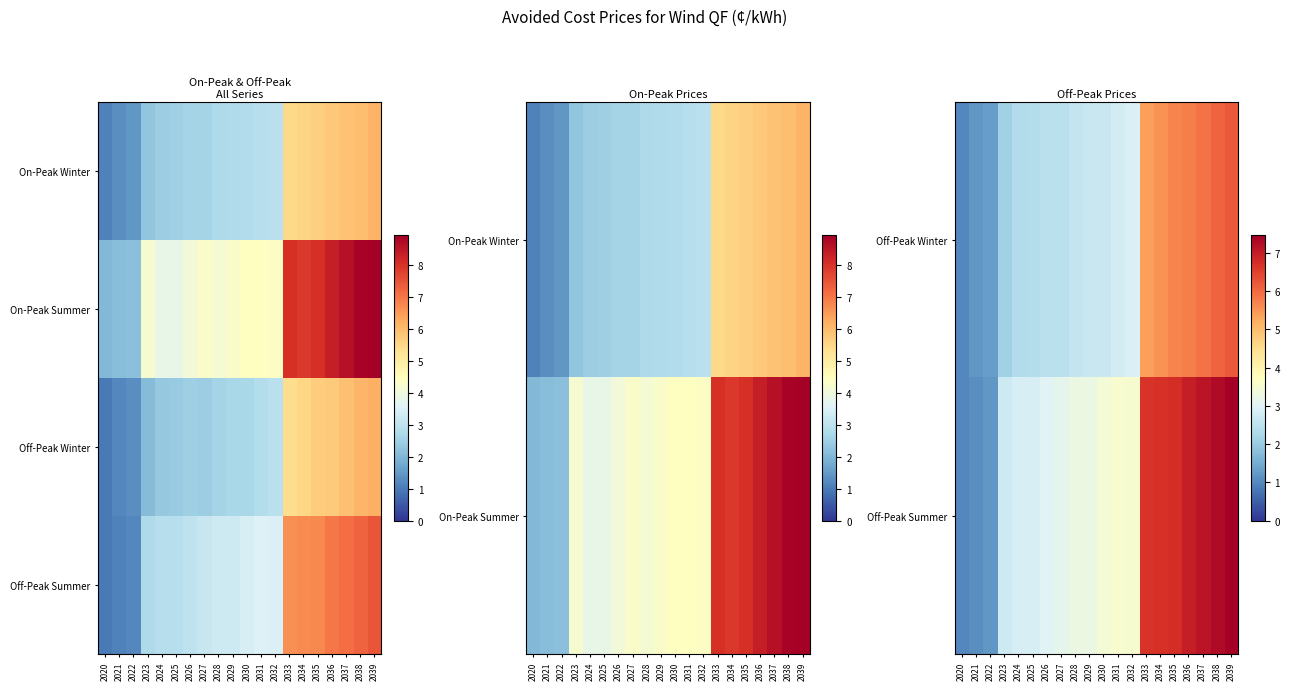

At which category is the sum across all series the highest?

2039